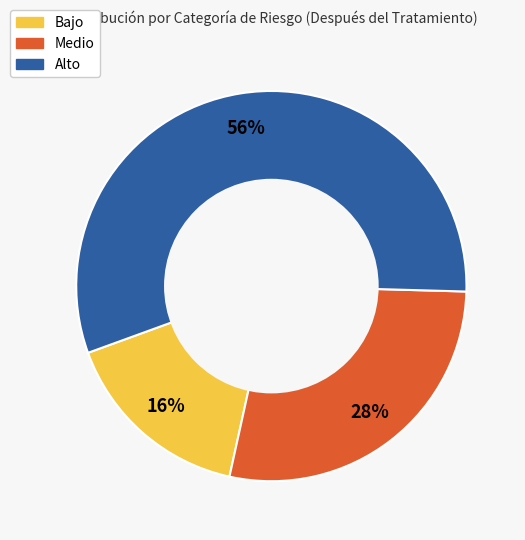

How many slices are in this pie chart?

3